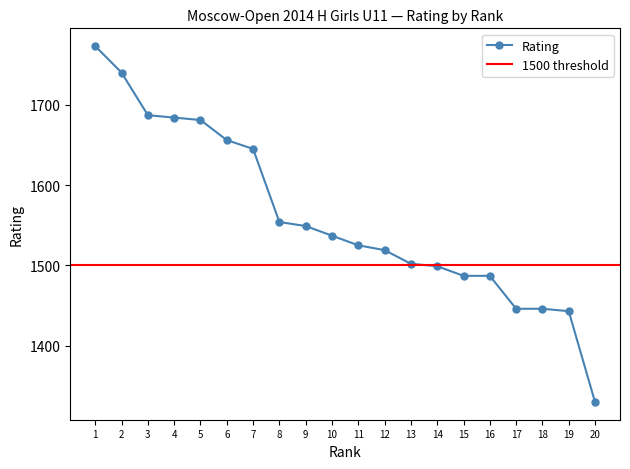

Does the chart display data point markers on the line(s)?

Yes